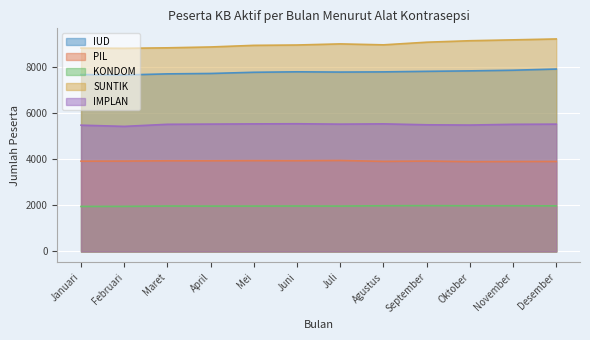

Read the SUNTIK value at Juni, to the nearest 10.

8940